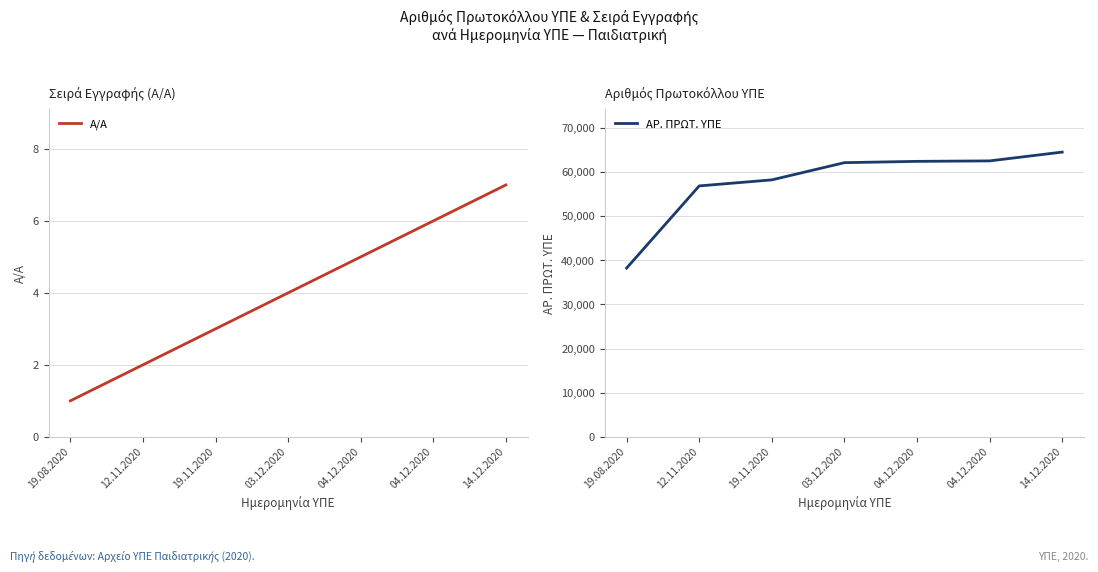

Does the chart have visible grid lines?

Yes